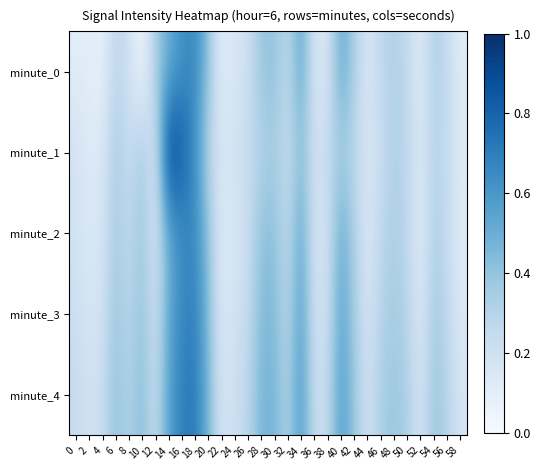

Which series has the widest spread of values?

minute_1